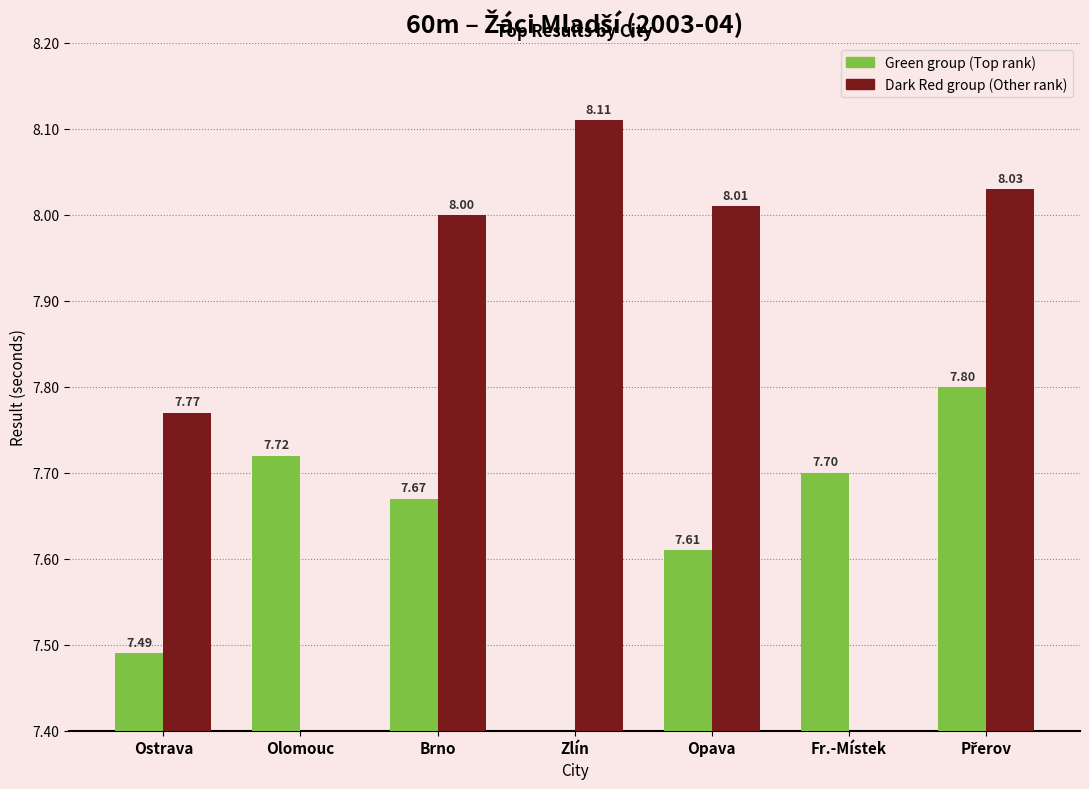

What is the value of the Kobliha / Šenk / Sychra (Green) bar at the 3rd from the left?

7.7